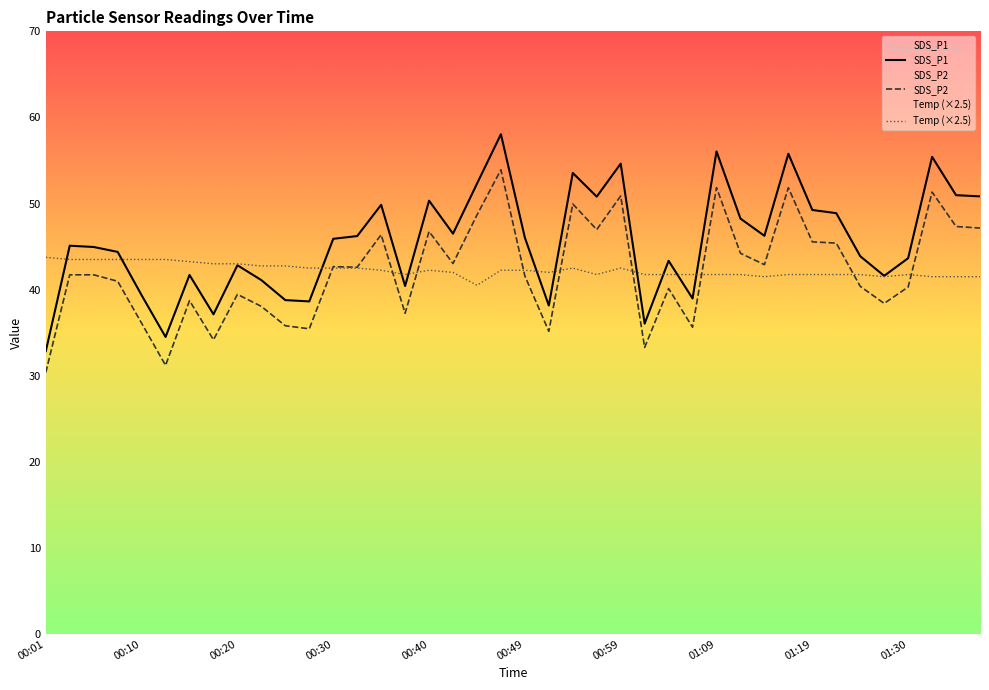

At how many categories does at least one series exceed 35?

40